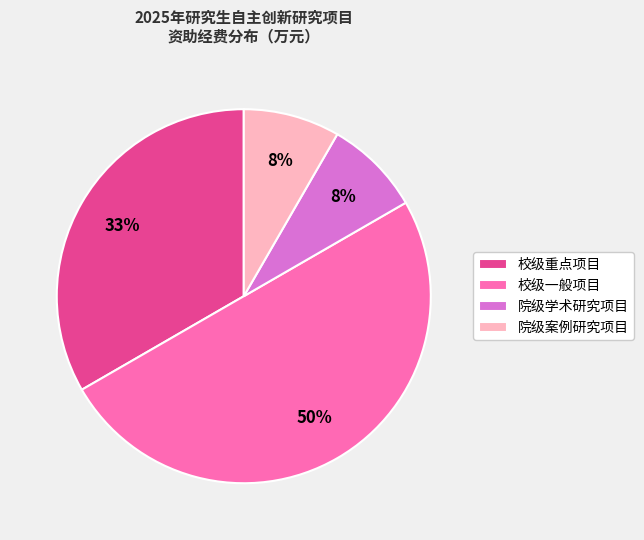

How many slices are in this pie chart?

4